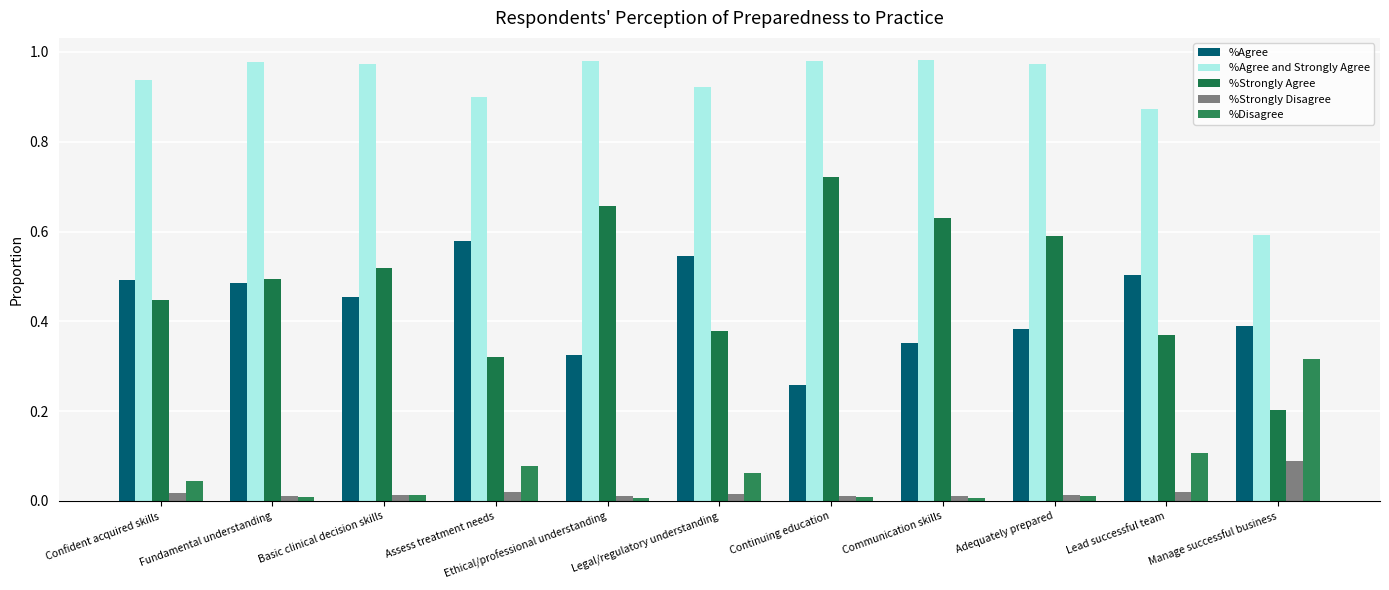

Are the bars grouped side by side (vs. stacked)?

Yes